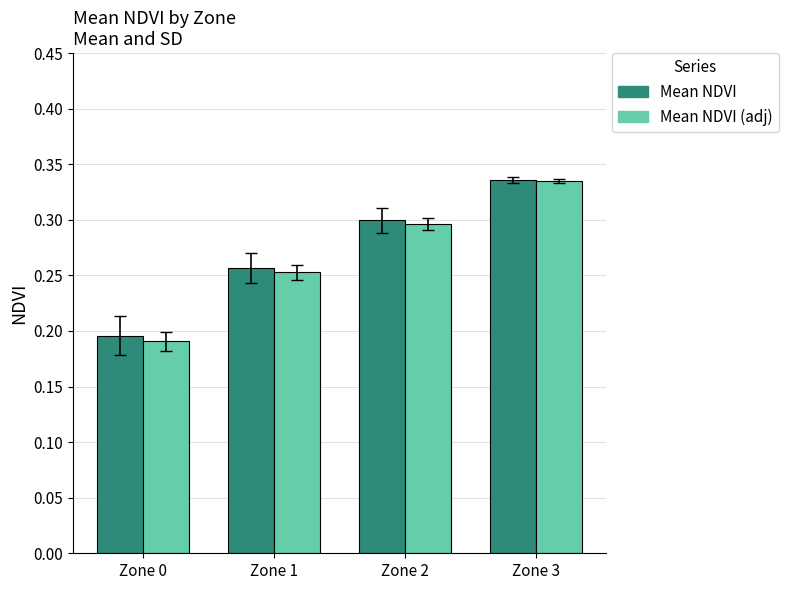

Between Zone 0 and Zone 3, which series saw the biggest shift?

Mean NDVI (adj)